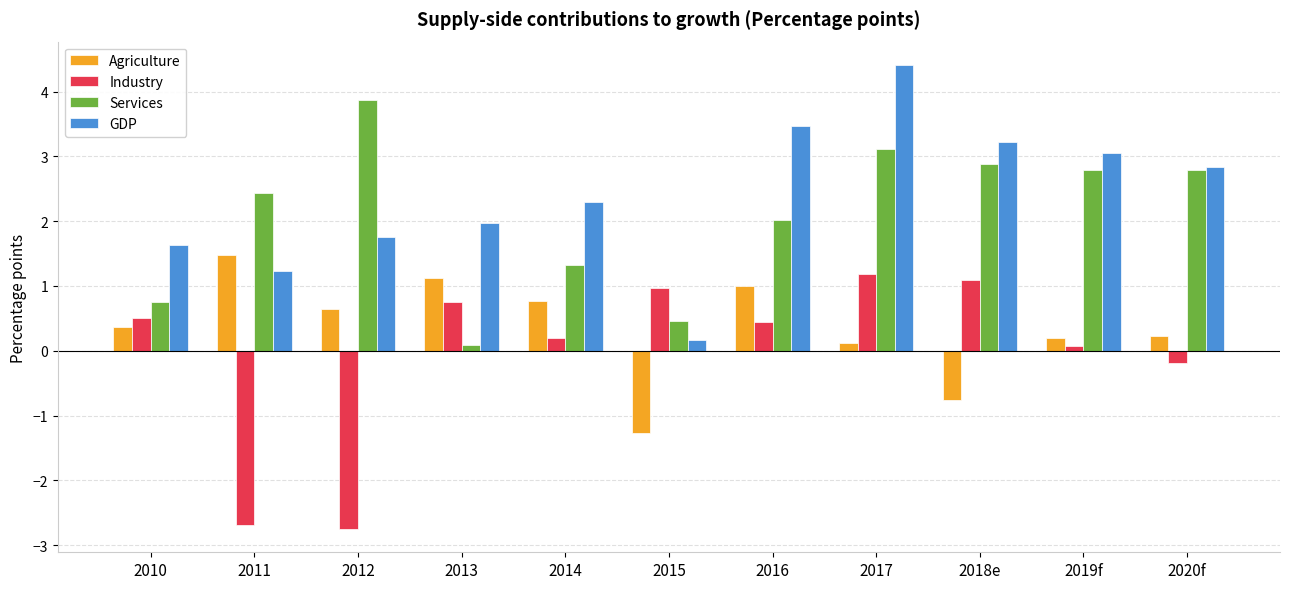

What is the difference between the highest and lowest values at 2014?

2.1